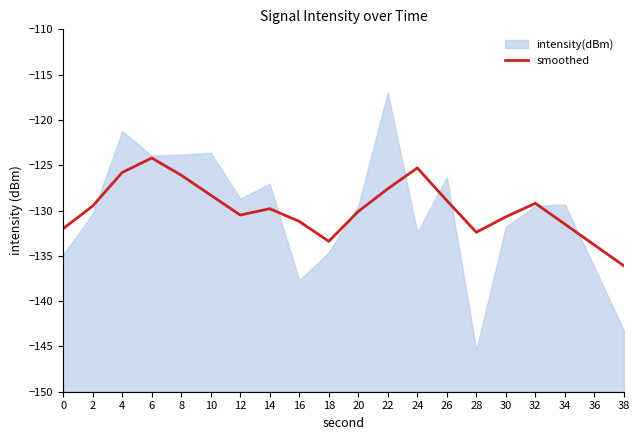

The value at 36 is -133.8. True or false?

True